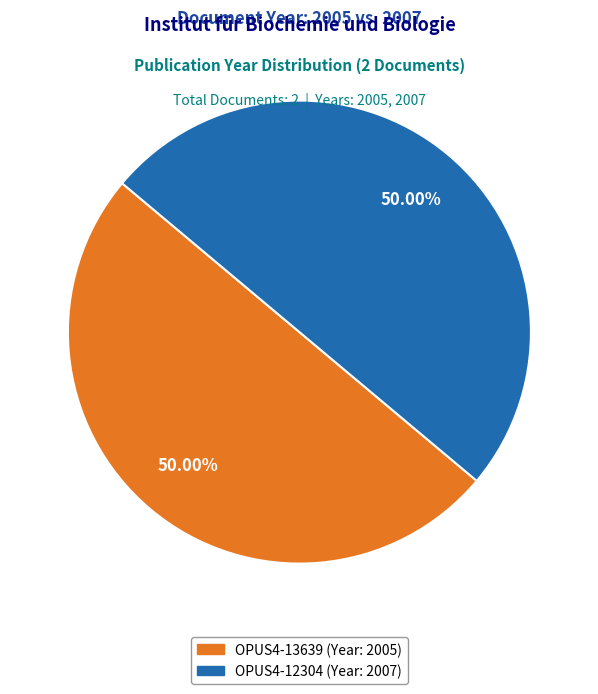

How many segments does this pie chart have?

2